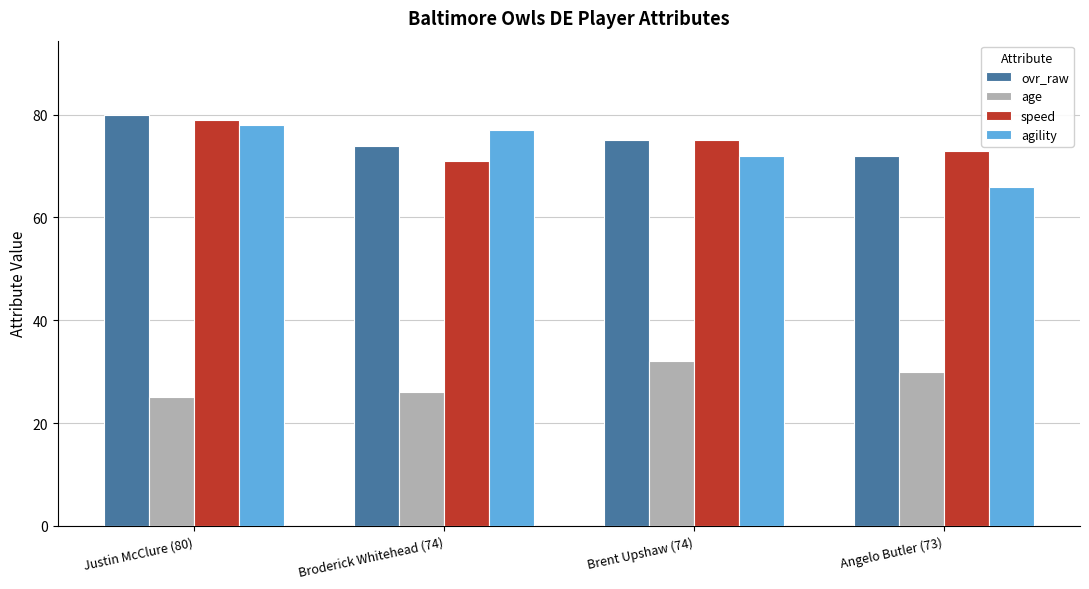

How many values in the agility series are below 77?

2